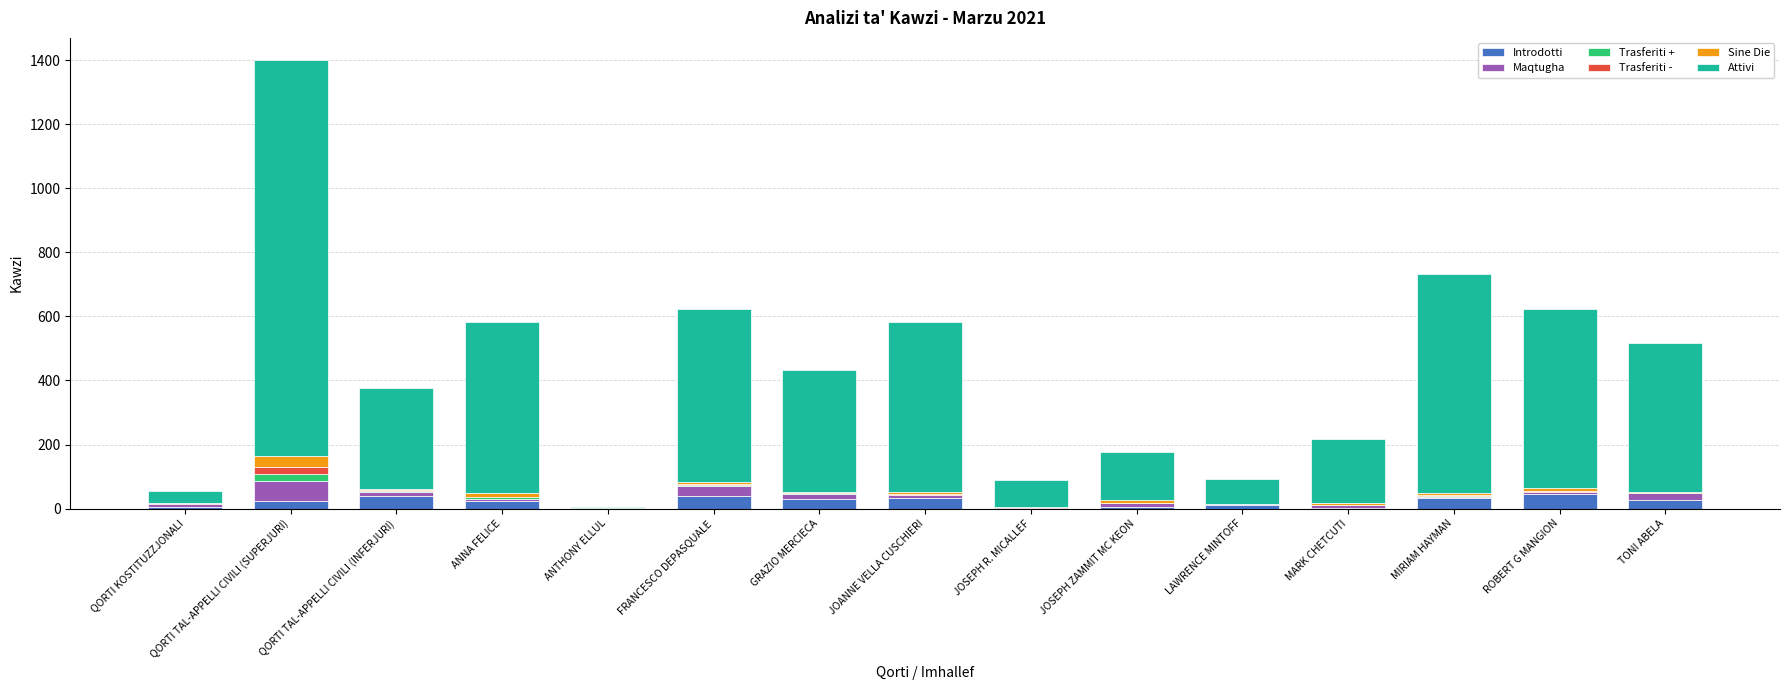

At which category is the sum across all series the highest?

QORTI TAL-APPELLI CIVILI (SUPERJURI)